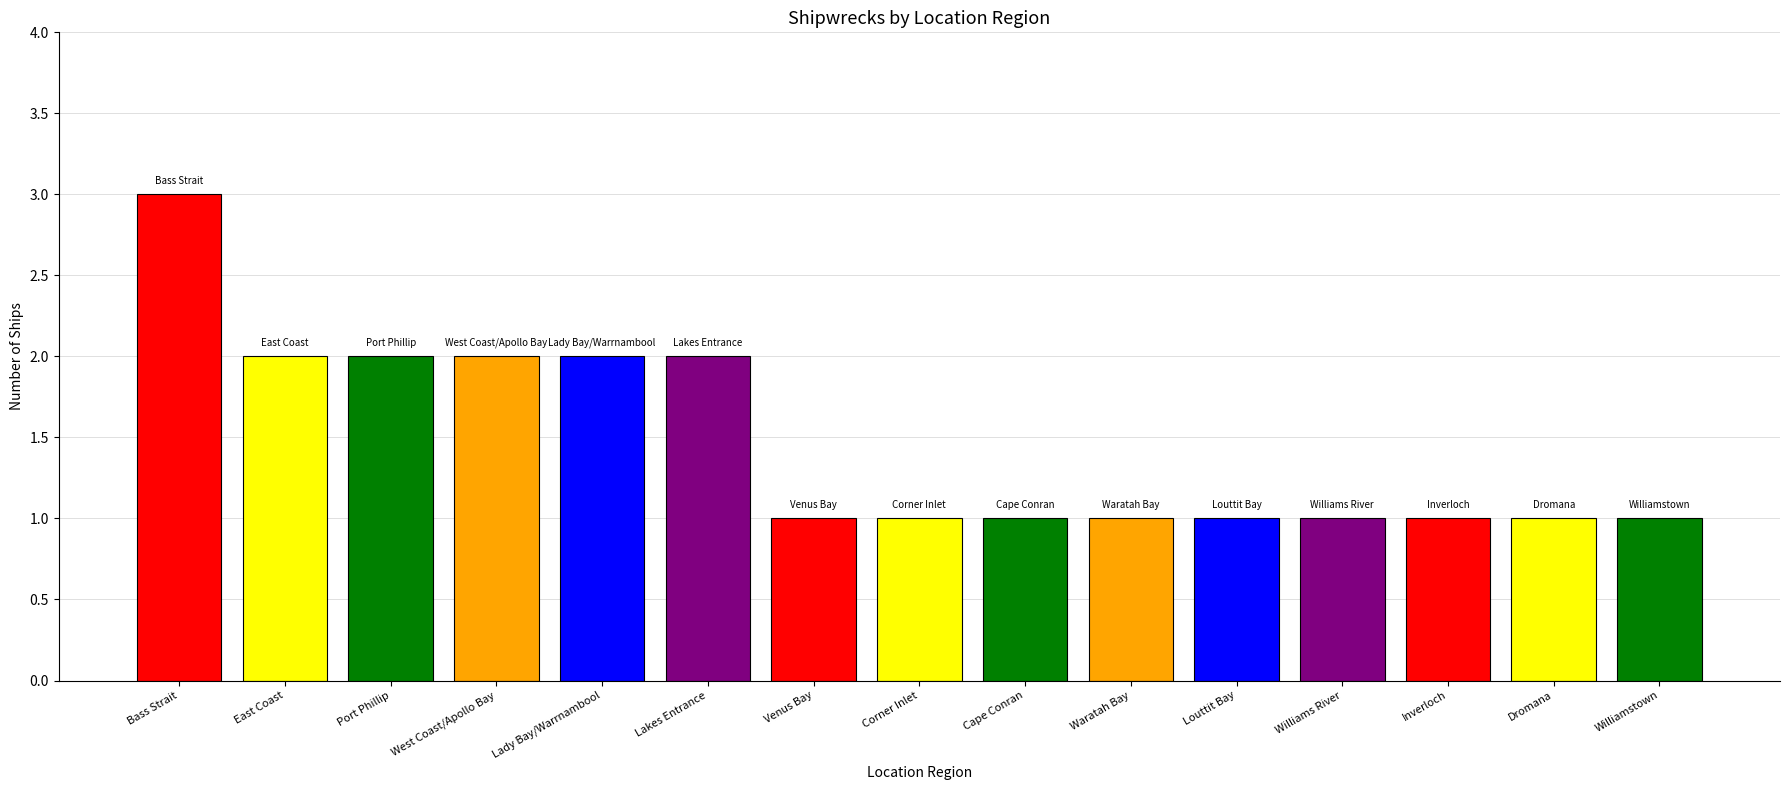

What is the maximum value shown in the chart?

3